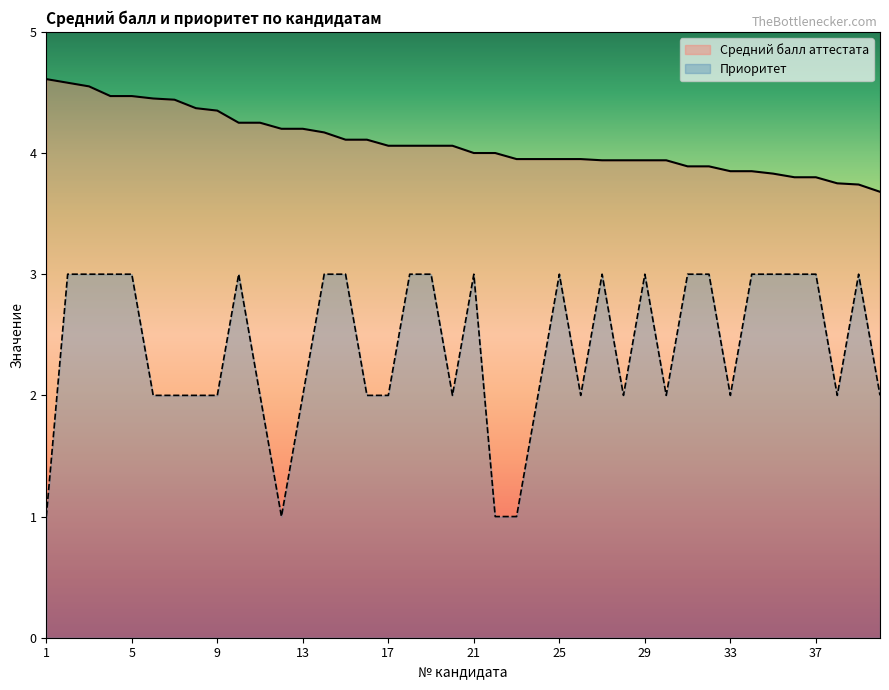

What is the difference between the highest and lowest values at 7?

2.4